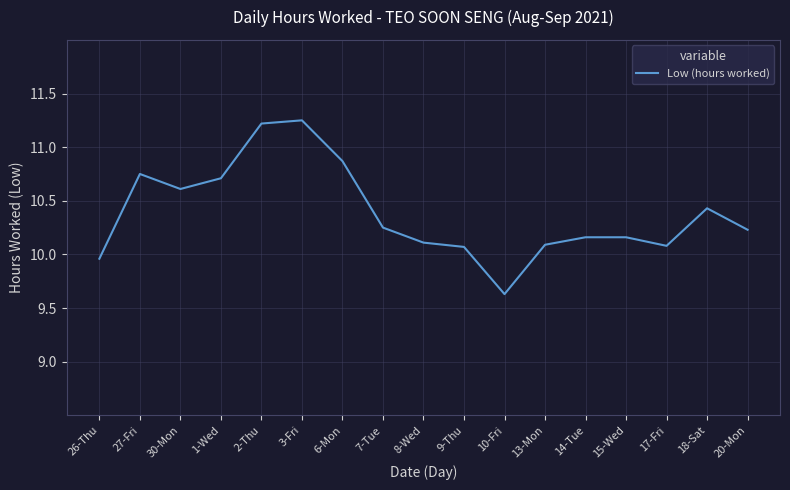

What is the minimum value shown in the chart?

9.6